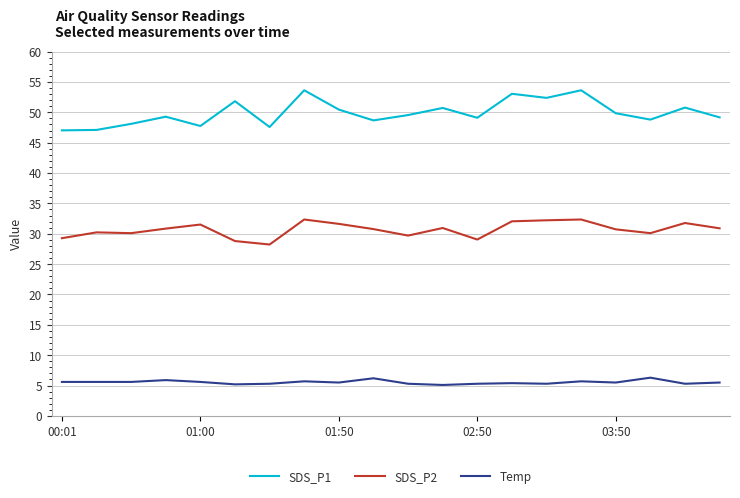

Rank the series by their average value, from highest to lowest.

SDS_P1, SDS_P2, Temp